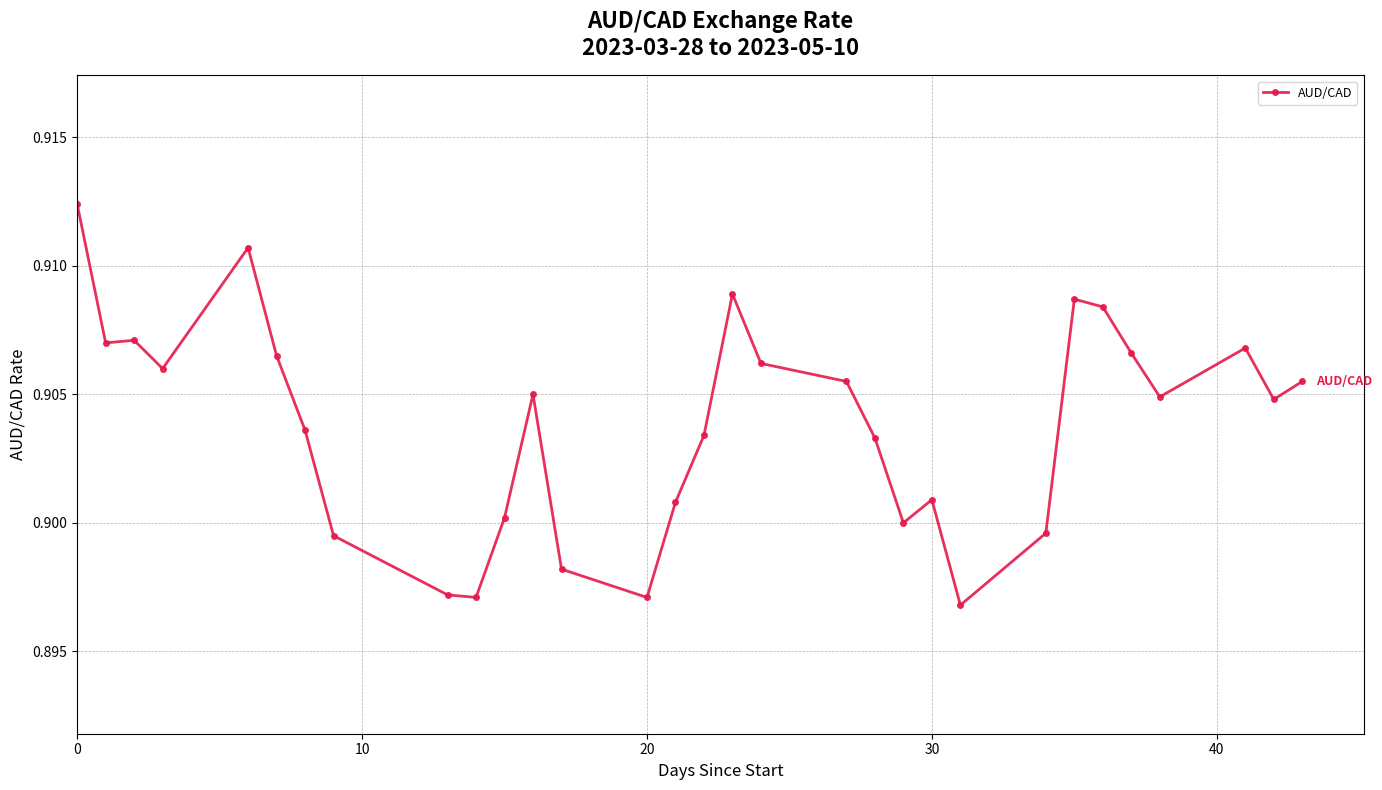

What is the sum of all values?

28.0